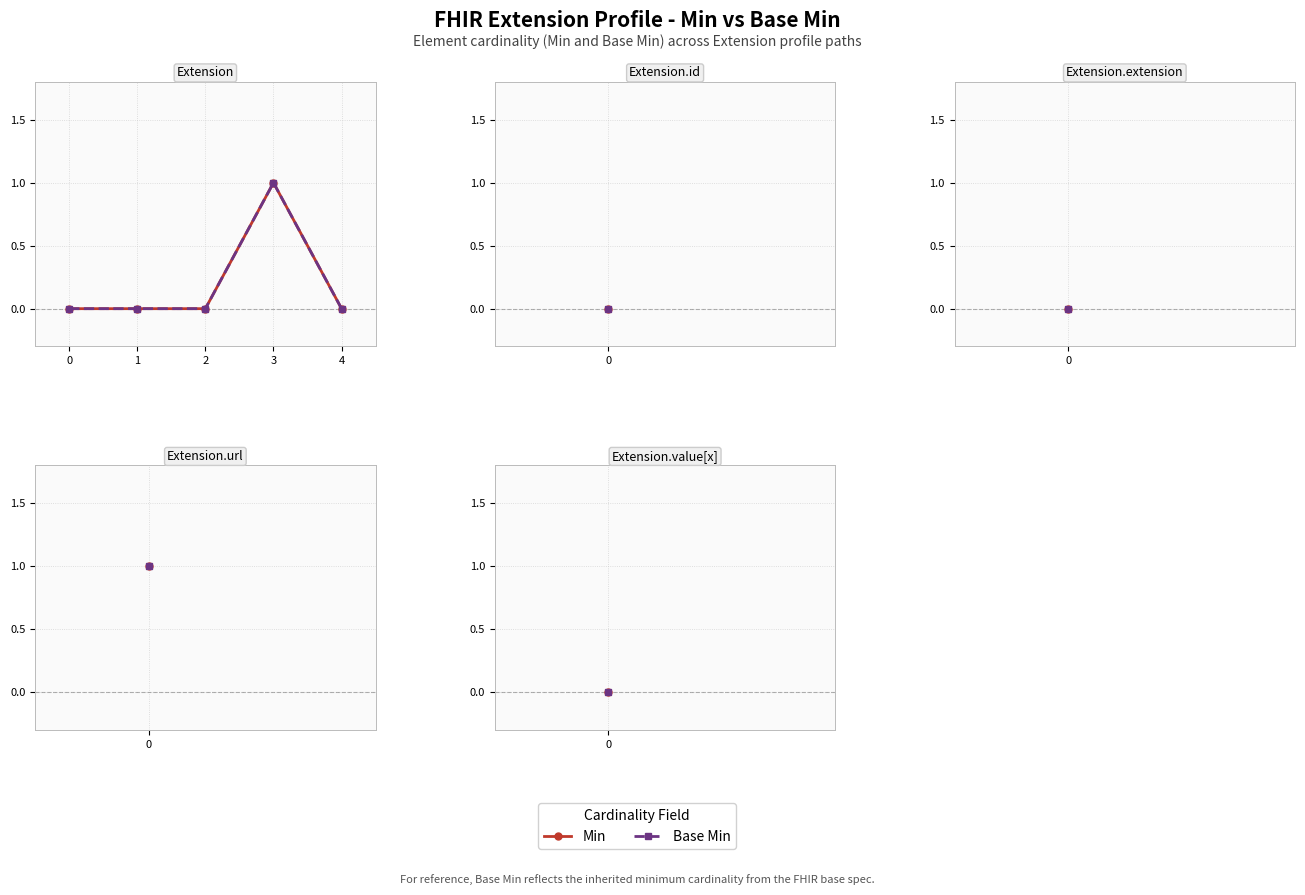

Is this an area chart (filled region under the line)?

No